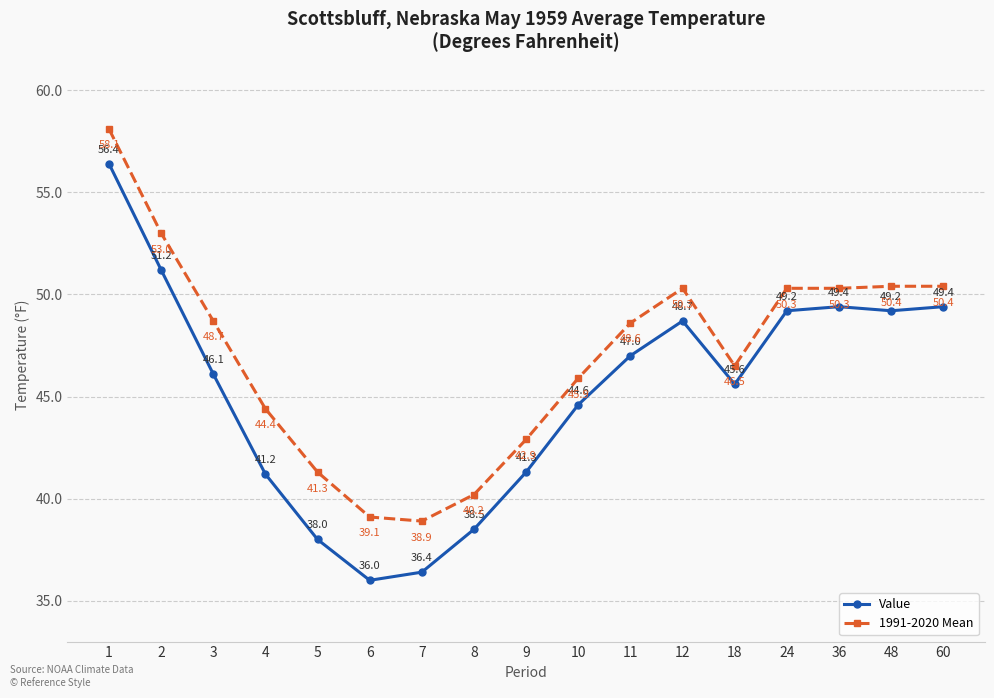

True or false: 1991-2020 Mean has a value of 63.3 at 5.

False